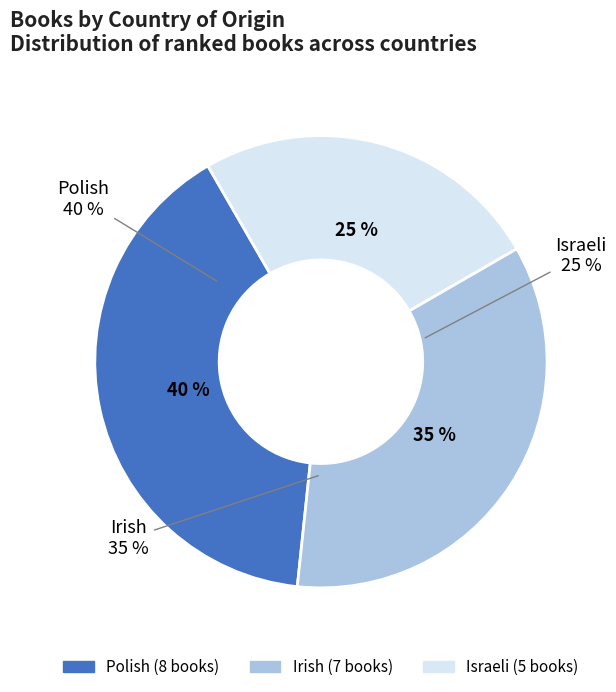

What is the total percentage of Israeli and Irish?

60.0%